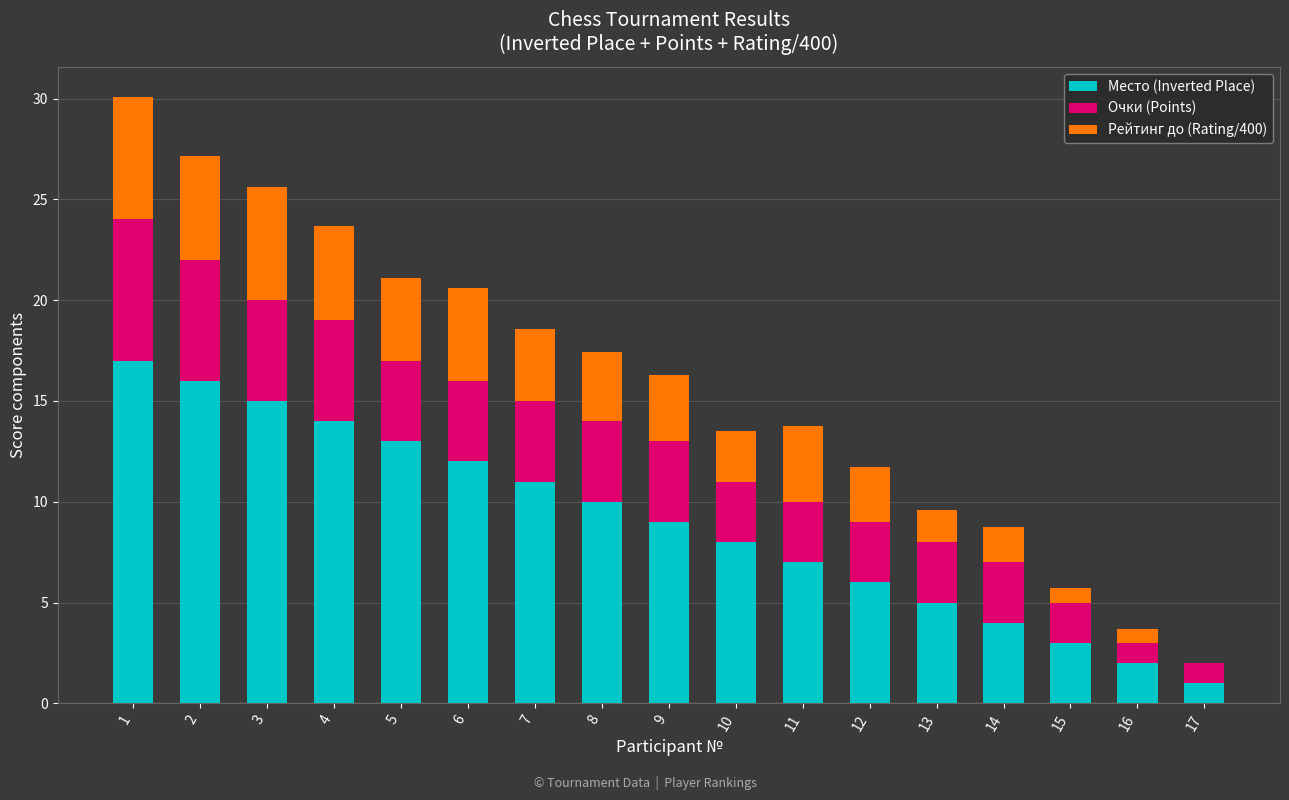

Does the chart contain stacked bars?

Yes